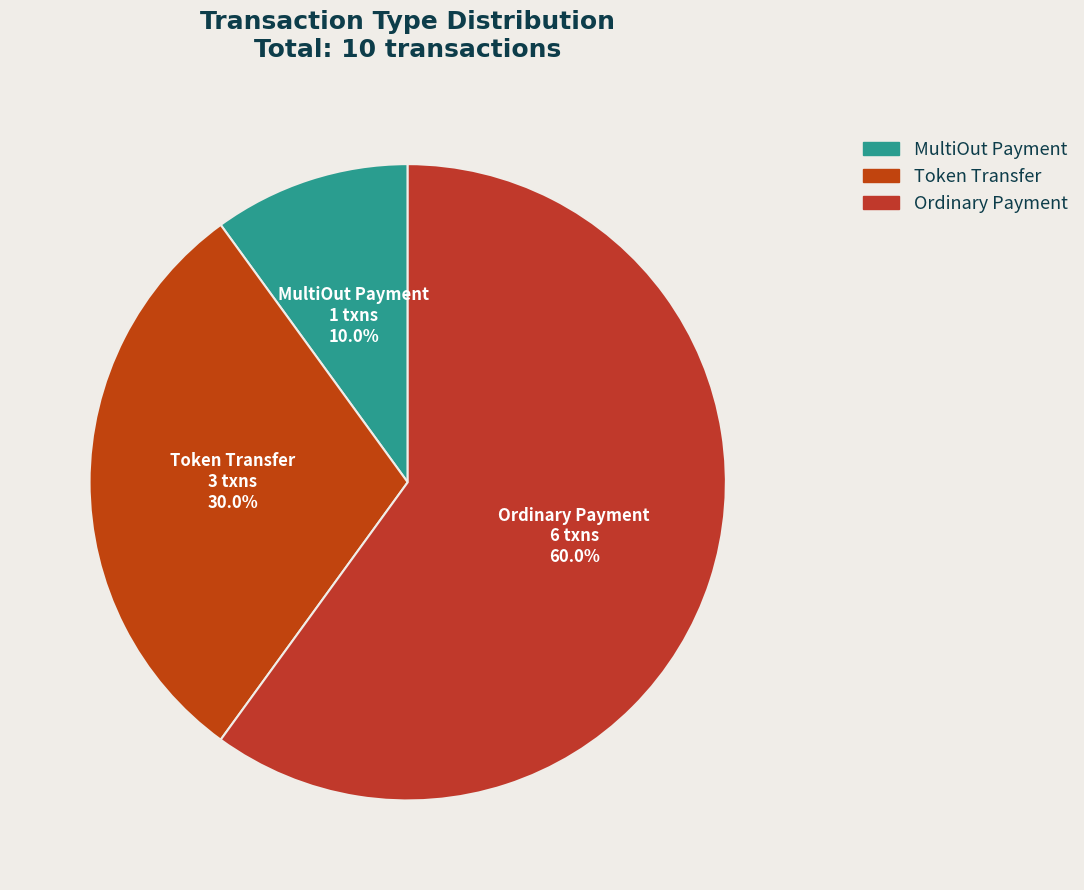

Does Ordinary Payment represent more than half of the total?

Yes